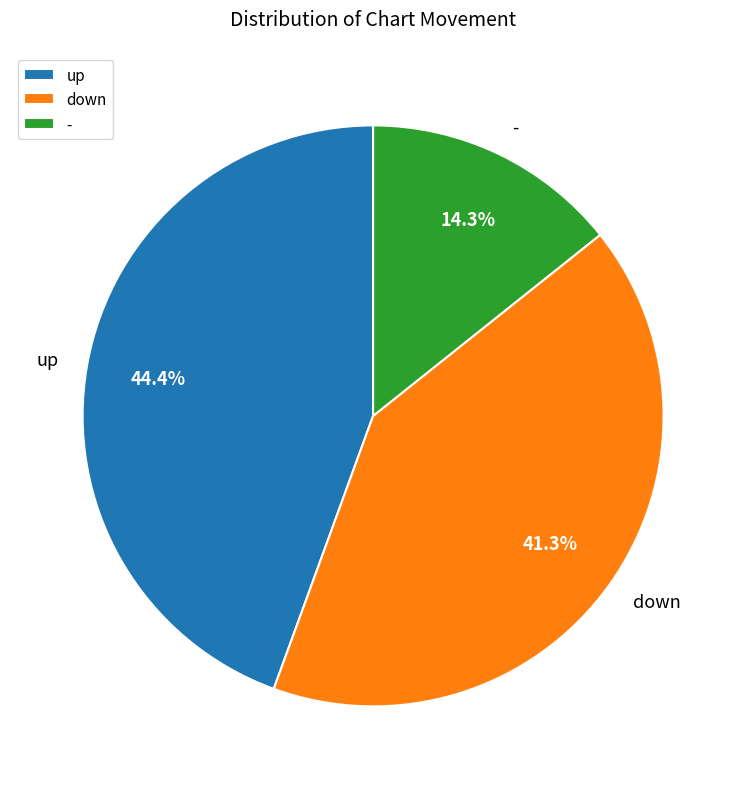

Count the number of slices in the pie.

3